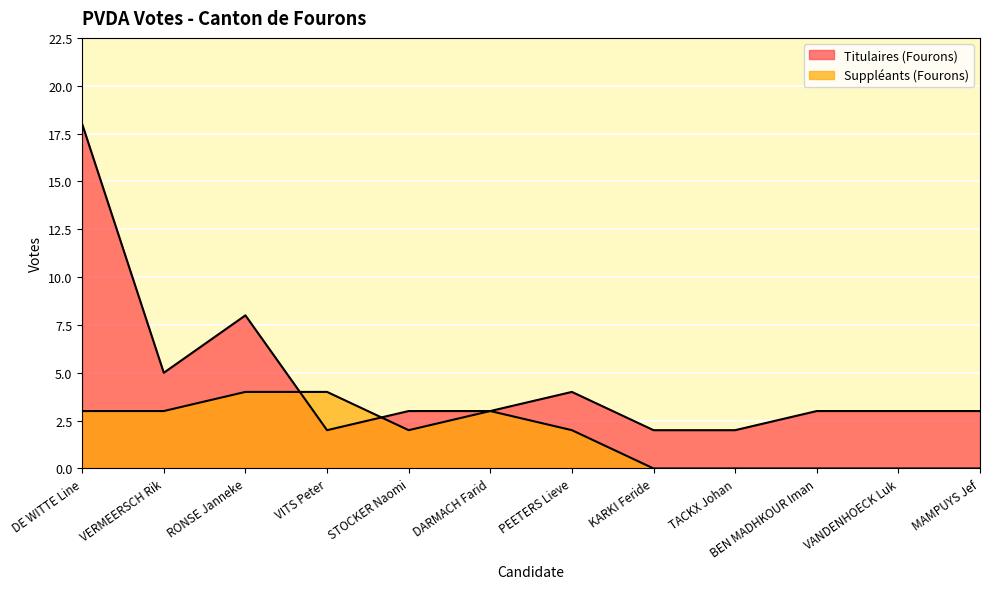

True or false: Titulaires (Fourons) has a value of 1 at KARKI Feride.

False